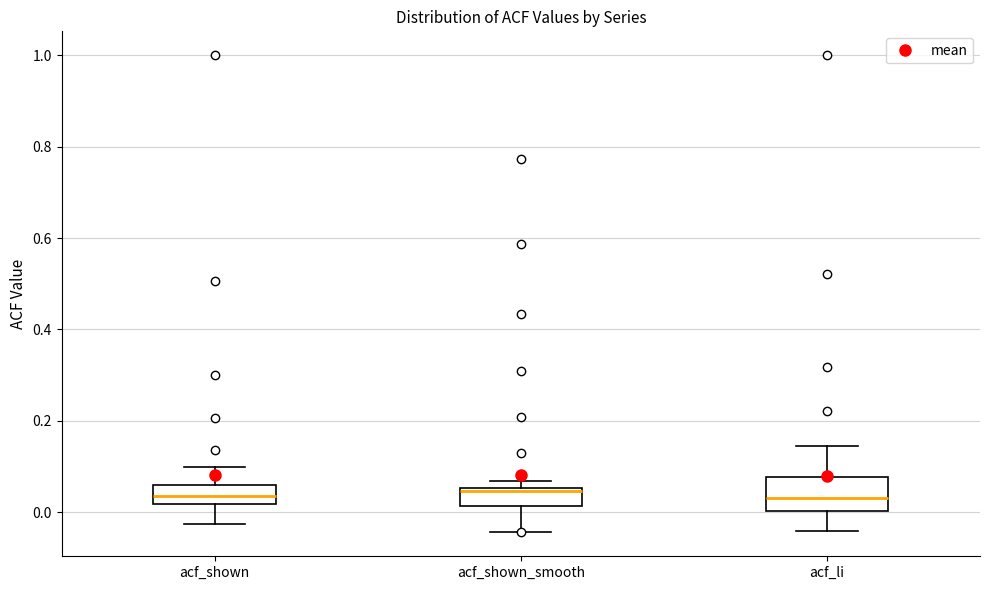

Where is the lower edge of the box for acf_li on the y-axis? The values are not printed on the chart, so give them approximately, as read against the axis.

0.00